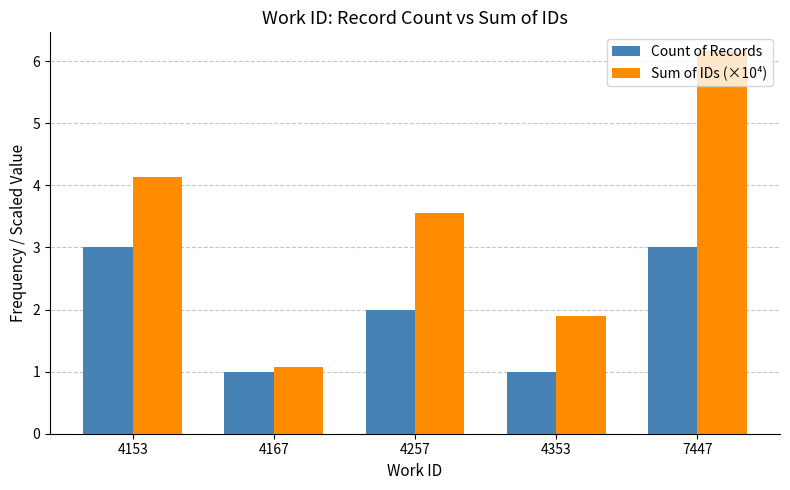

What is the greatest value displayed?

6.2